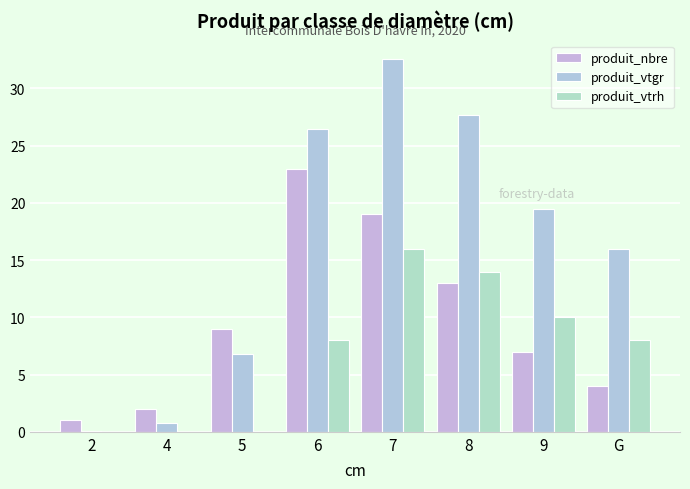

What is the label of the 3rd bar from the left?

5